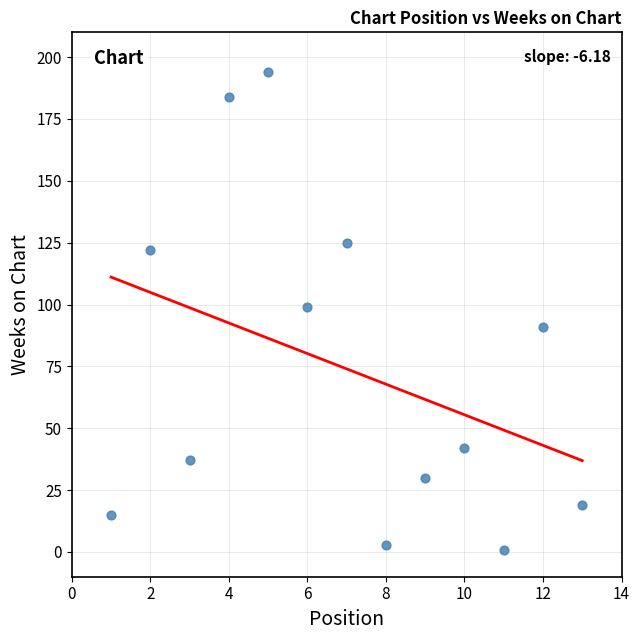

What is the range of Y values (max minus min)?

193